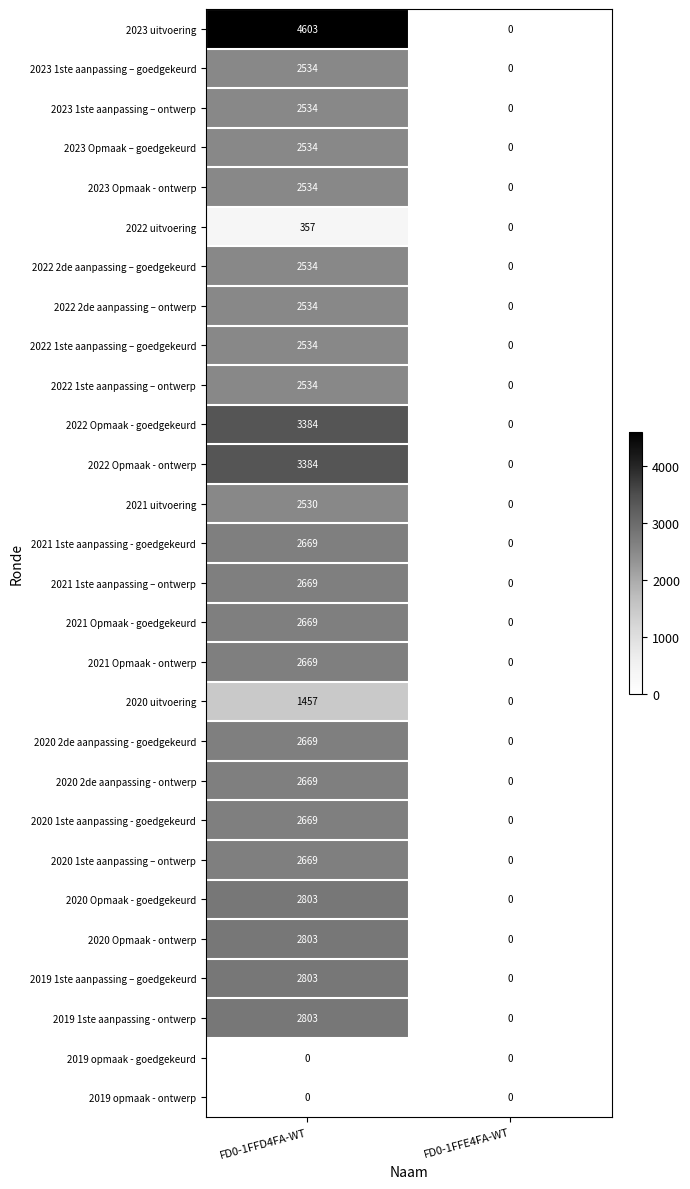

The 2023 Opmaak – goedgekeurd series shows 868 at FD0-1FFD4FA-WT. True or false?

False